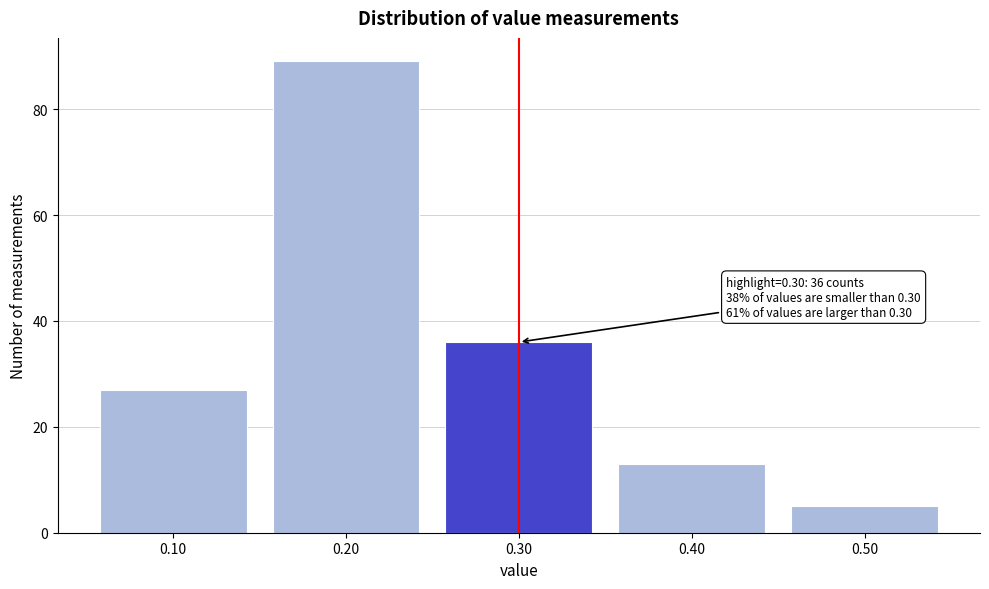

Reading right to left, what are all the values shown in this chart?

5	13	36	89	27